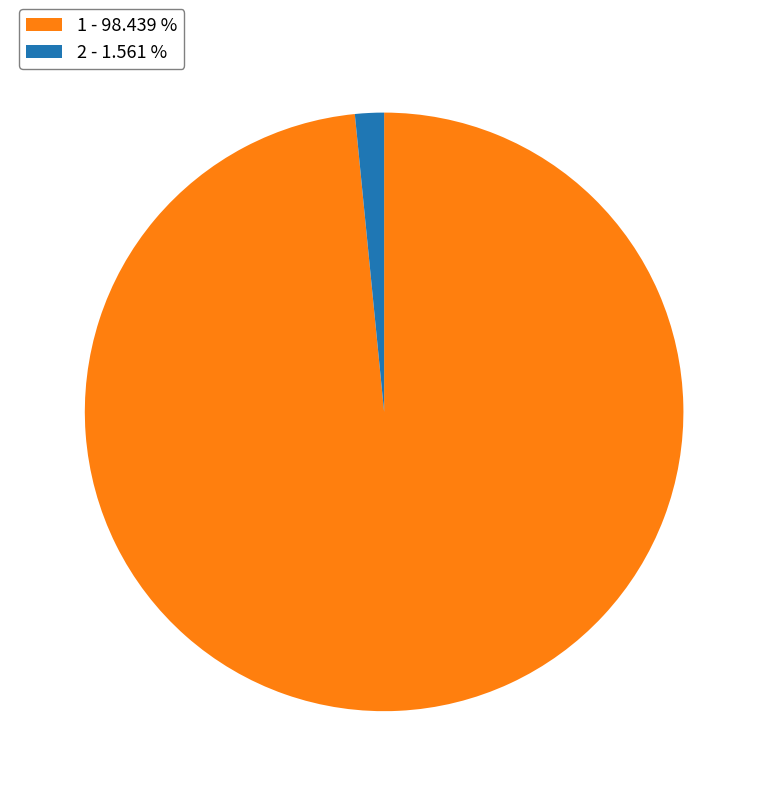

Which slice represents more than half of the pie?

1